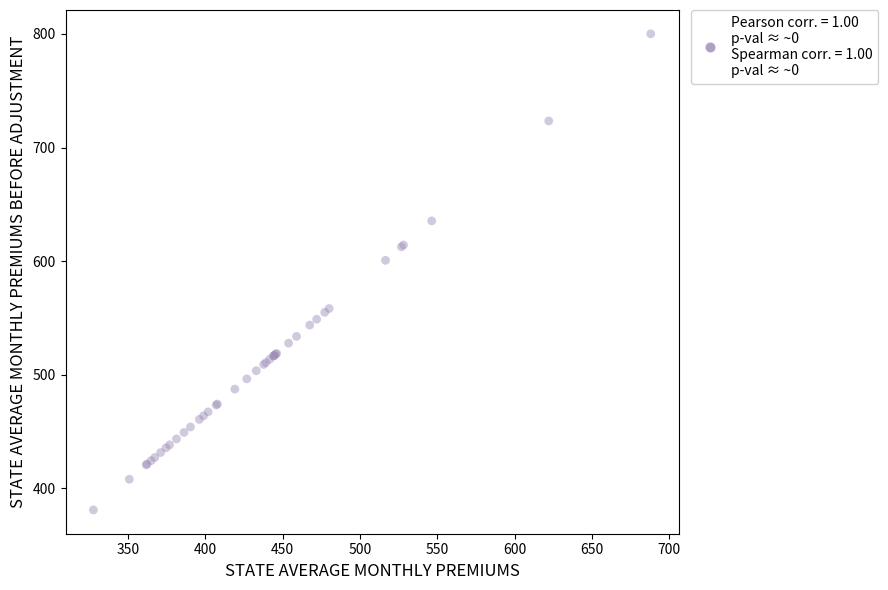

What Y value in the scatter plot is closest to 590?

600.7